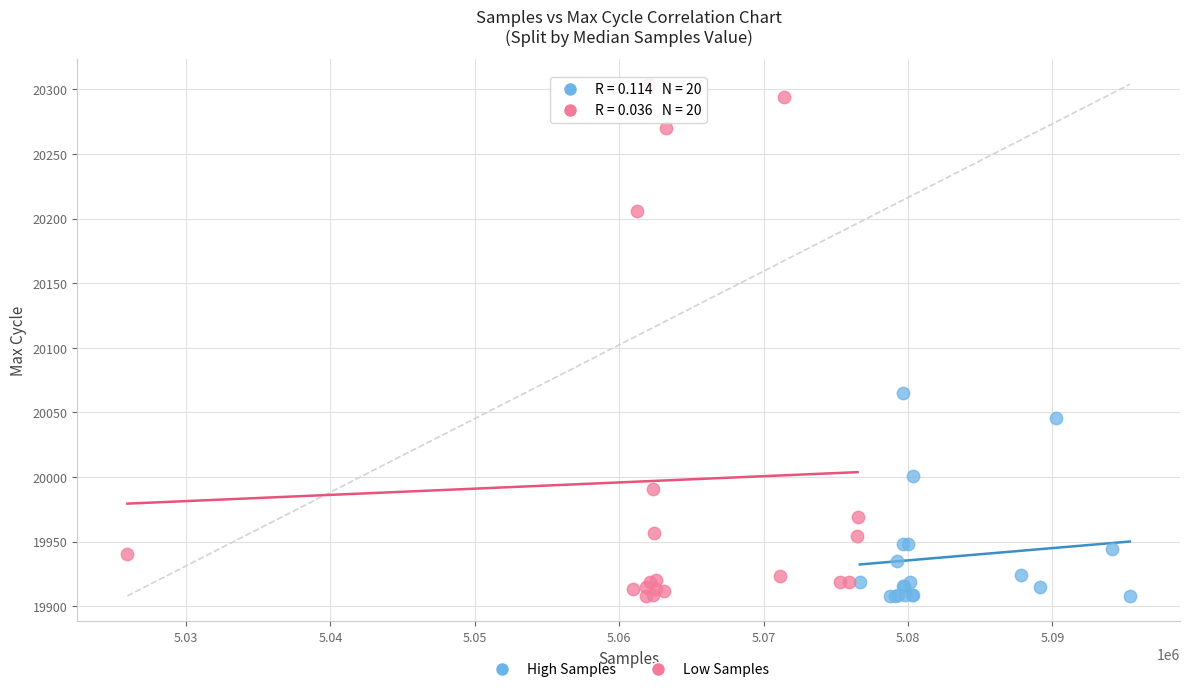

Which series has the largest Y range (max minus min)?

Low Samples